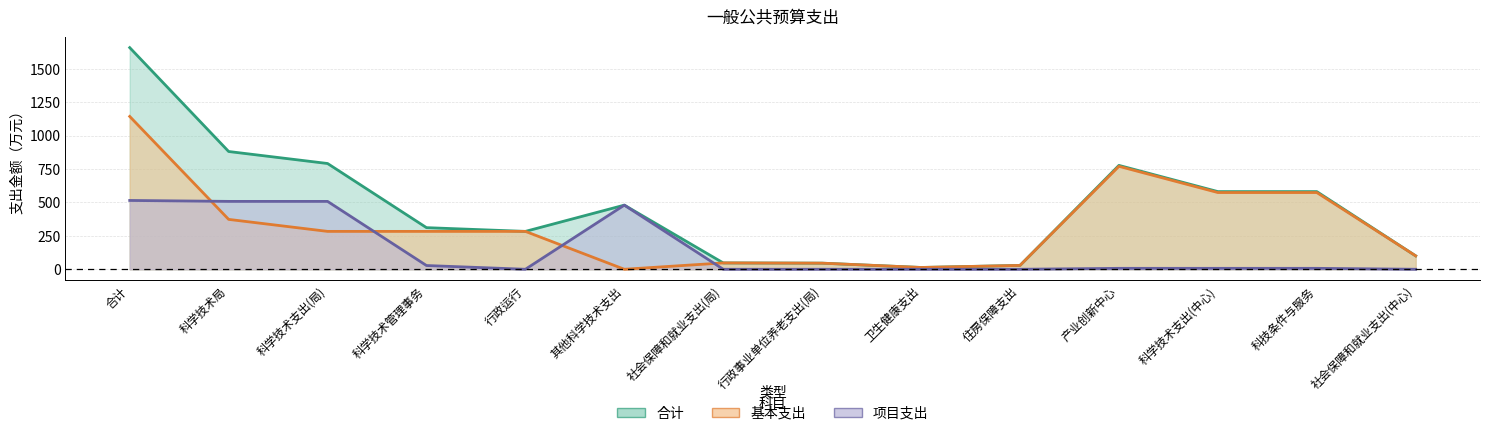

Where is 基本支出 nearest to the value 571?

科学技术支出(中心)